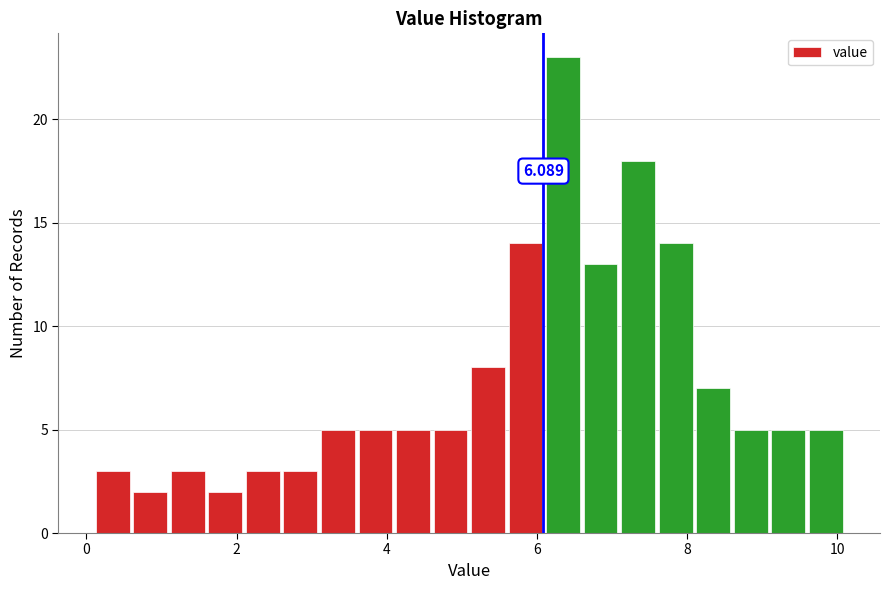

Read against the x-axis, roughly where is the centre of the tallest bar?

6.4